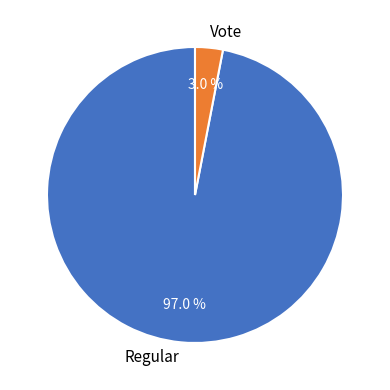

Is the sum of Regular and Vote greater than half?

Yes